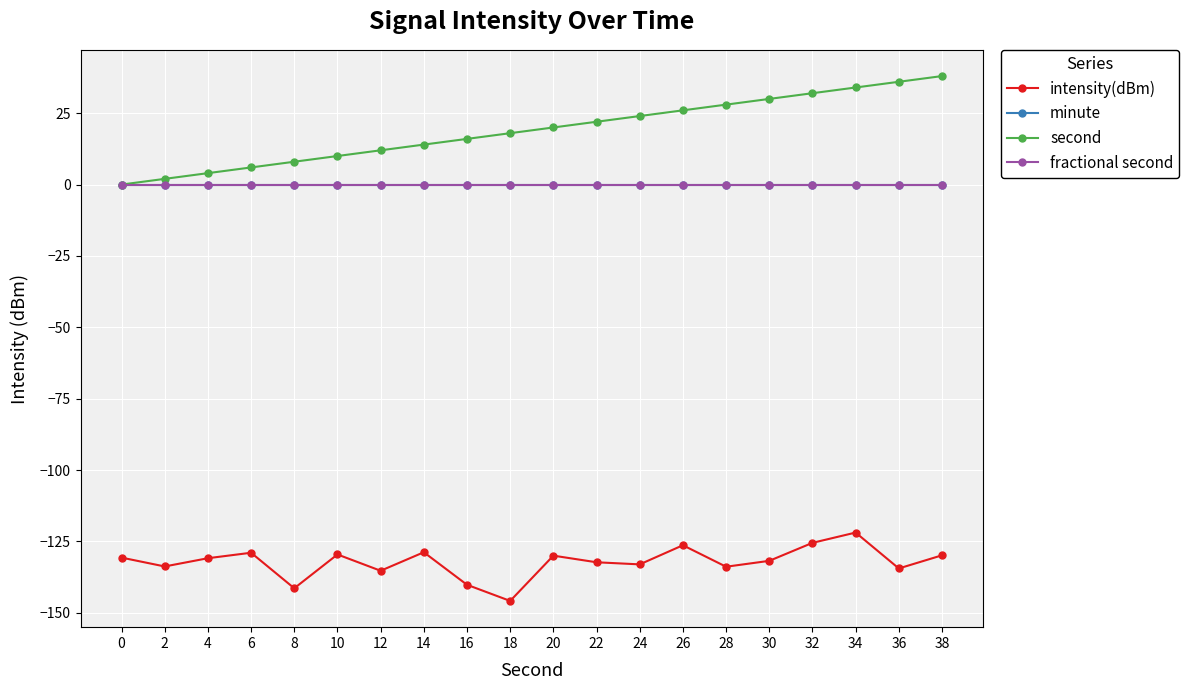

The value of fractional second at 8 is 0.0. True or false?

True